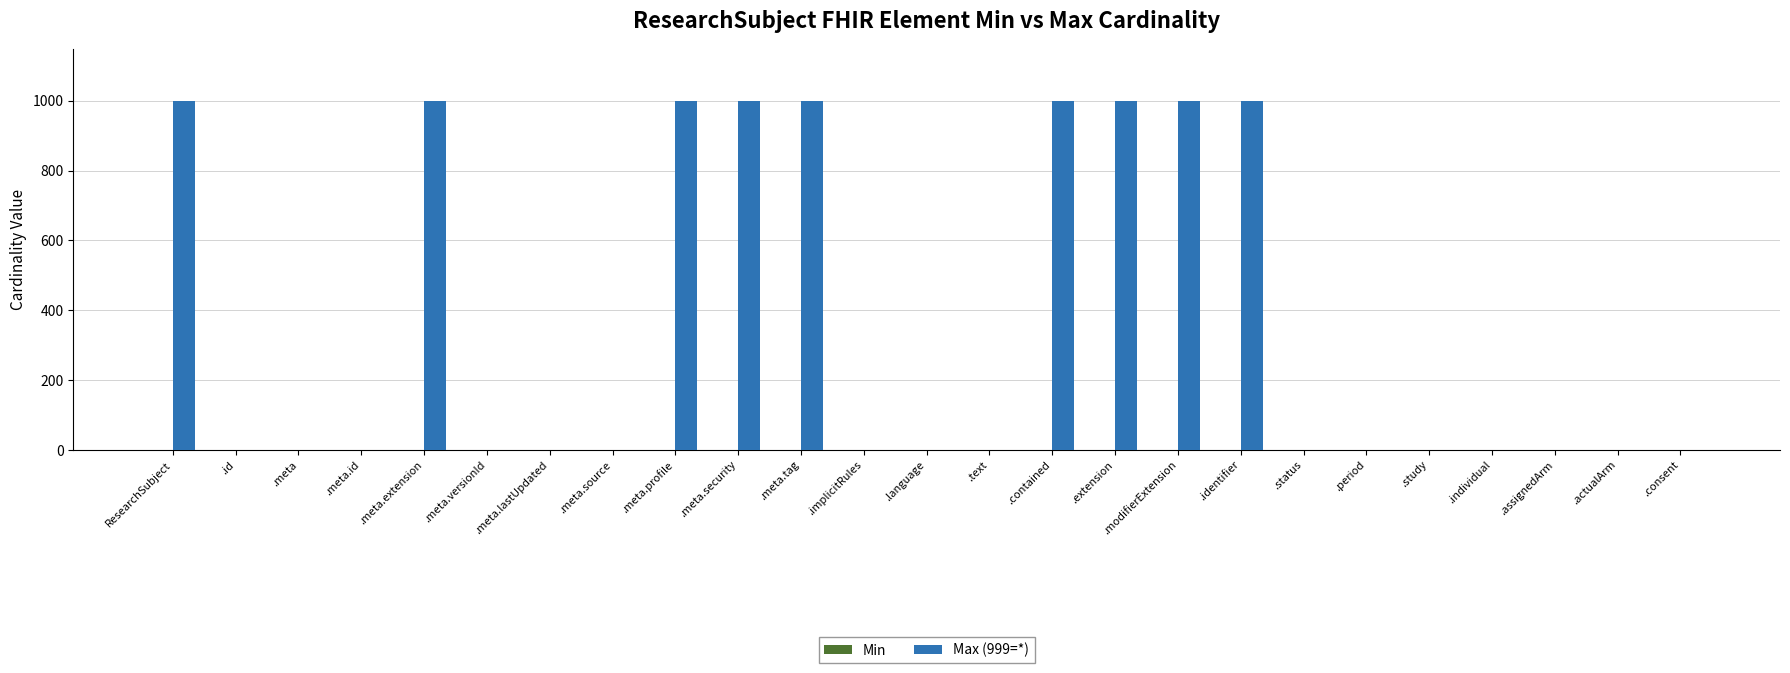

How many data points in Max (999=*) are above 1?

9